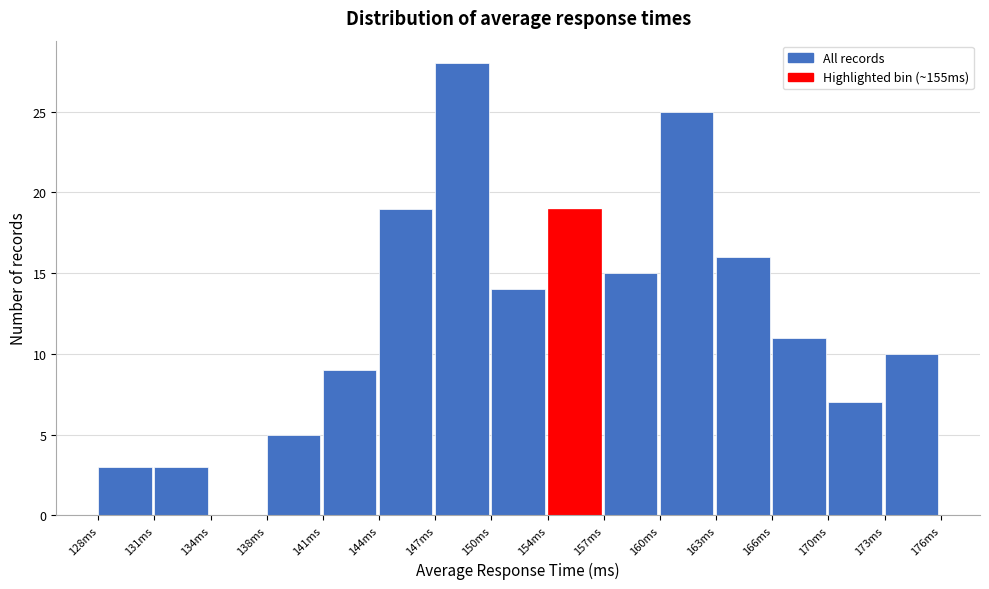

How tall is the bar that spans 156.8 to 160.0 on the x-axis? Neither the bar edges nor the heights are printed on the chart, so give them approximately, as read against the axes.

15